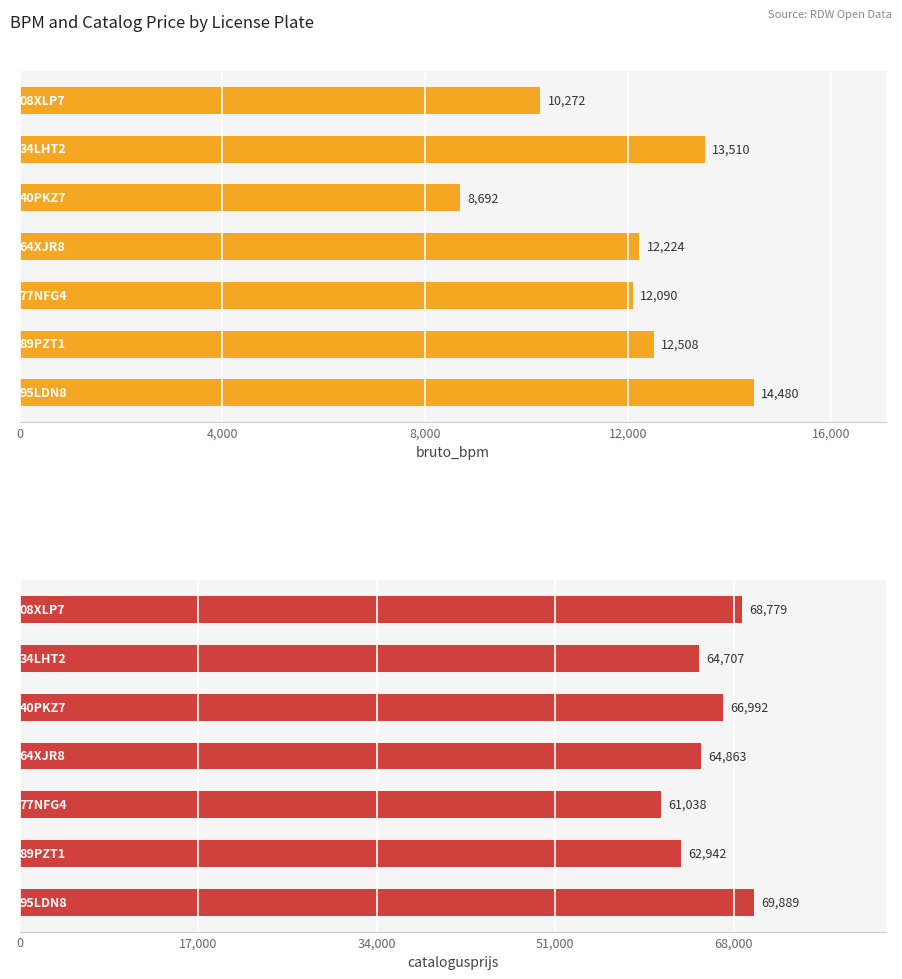

What is the difference between the maximum and minimum values in the bruto_bpm series?

5788